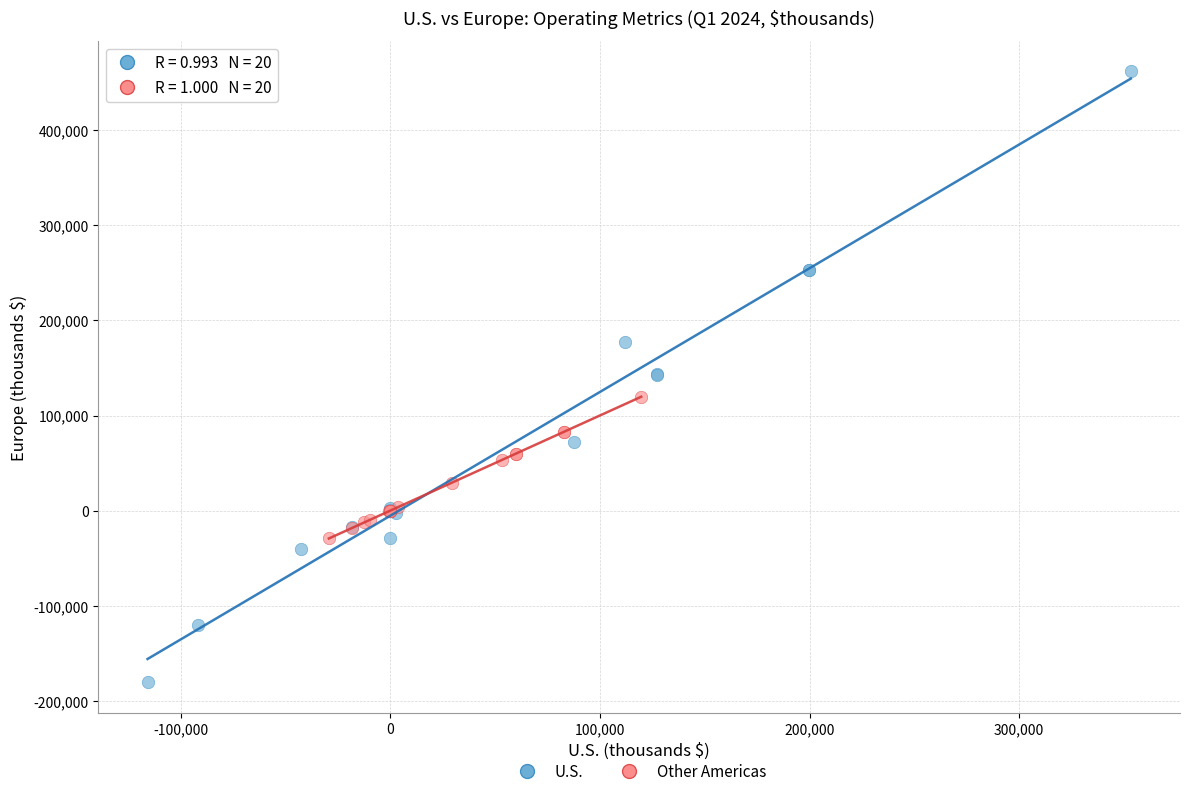

Which series has the widest spread of Y values?

U.S.